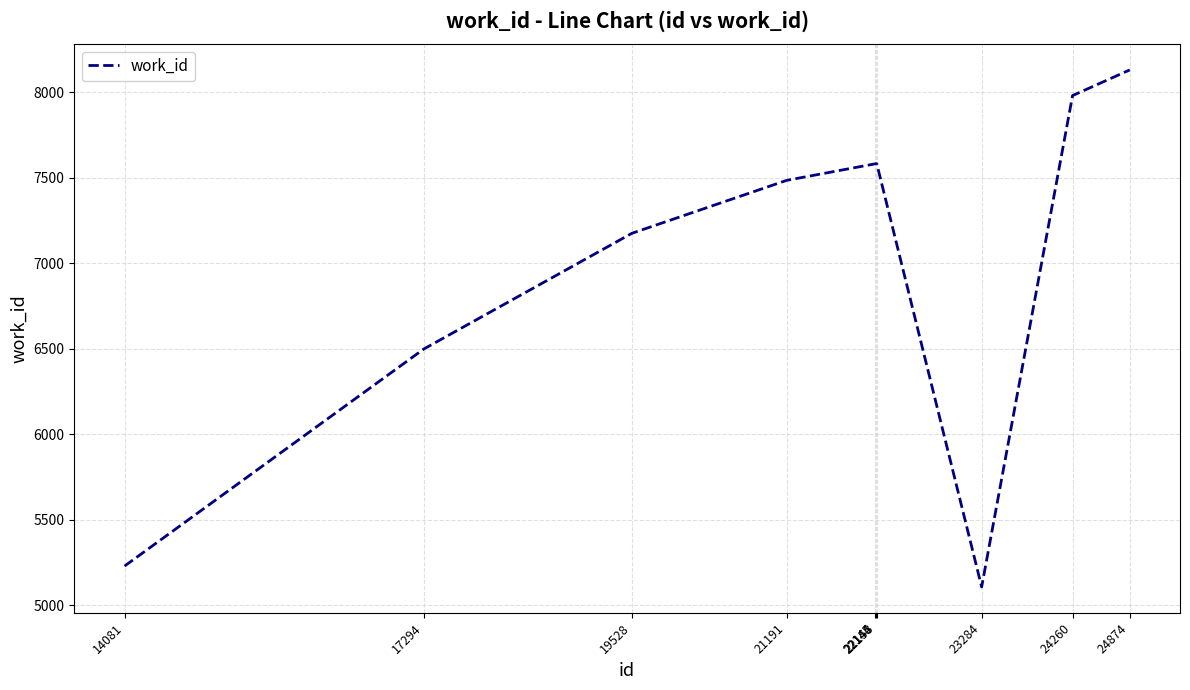

Does the chart display data point markers on the line(s)?

No